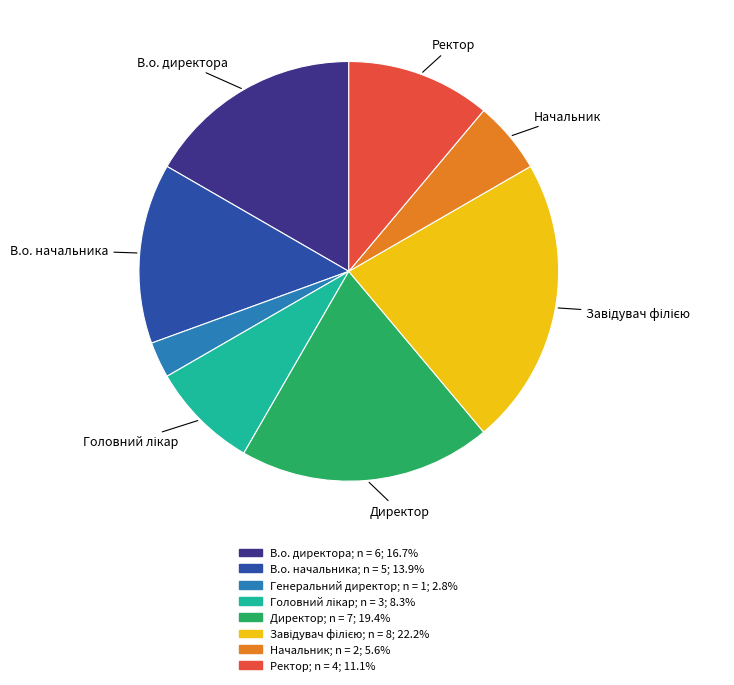

Combined, do Директор and Генеральний директор account for over 50%?

No